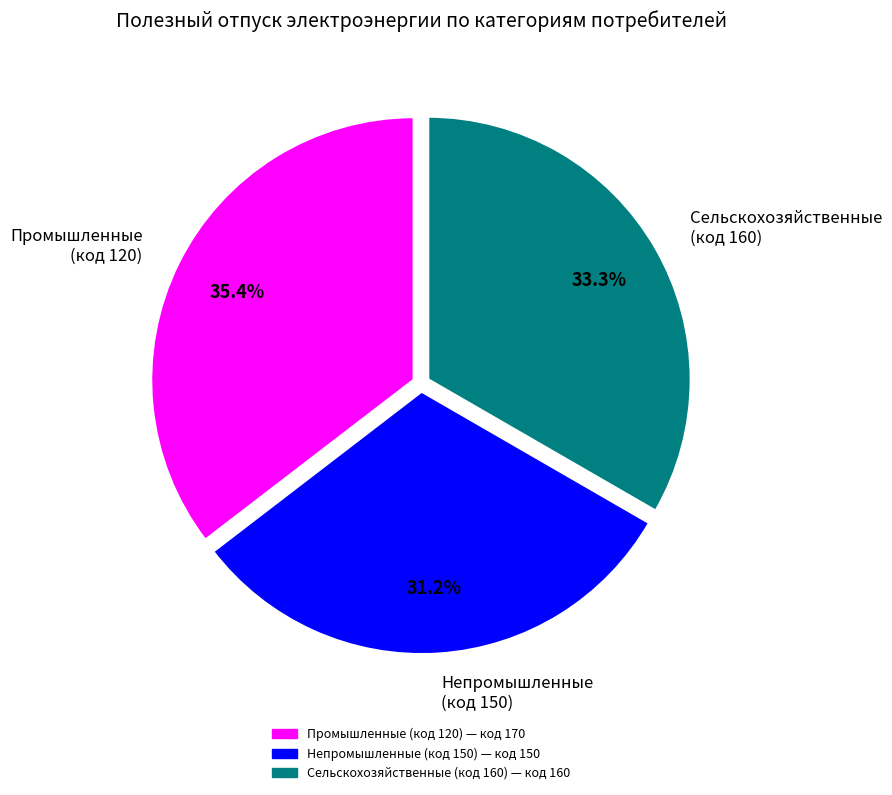

Does Сельскохозяйственные (код 160) represent more than half of the total?

No